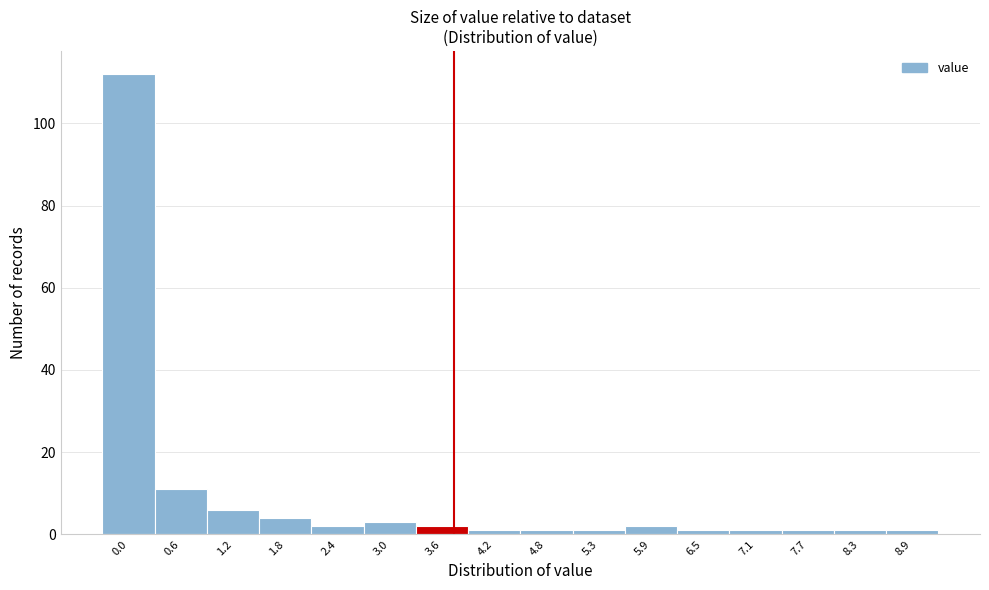

Reading left to right, what are all the values shown in this chart?

0.0=112	0.6=11	1.2=6	1.8=4	2.4=2	3.0=3	3.6=2	4.2=1	4.8=1	5.3=1	5.9=2	6.5=1	7.1=1	7.7=1	8.3=1	8.9=1